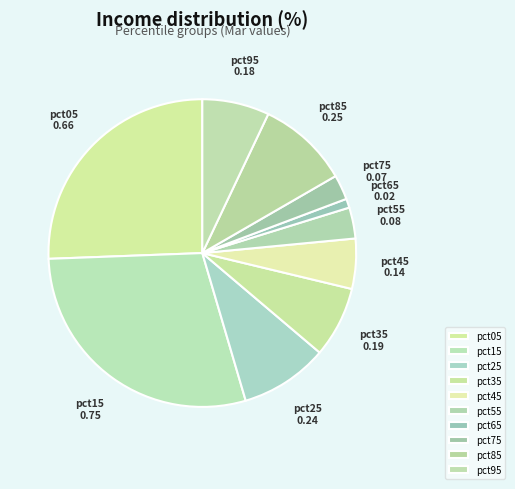

Do pct05 and pct65 together represent more than half of the pie?

No